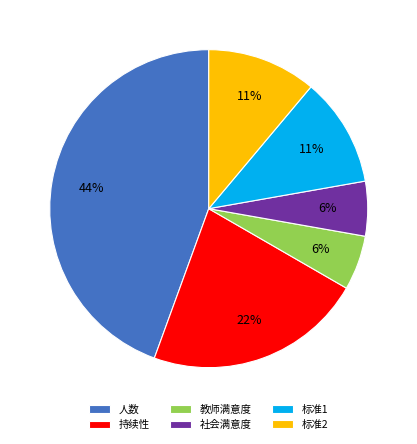

Which has a higher value, 标准2 or 教师满意度?

标准2